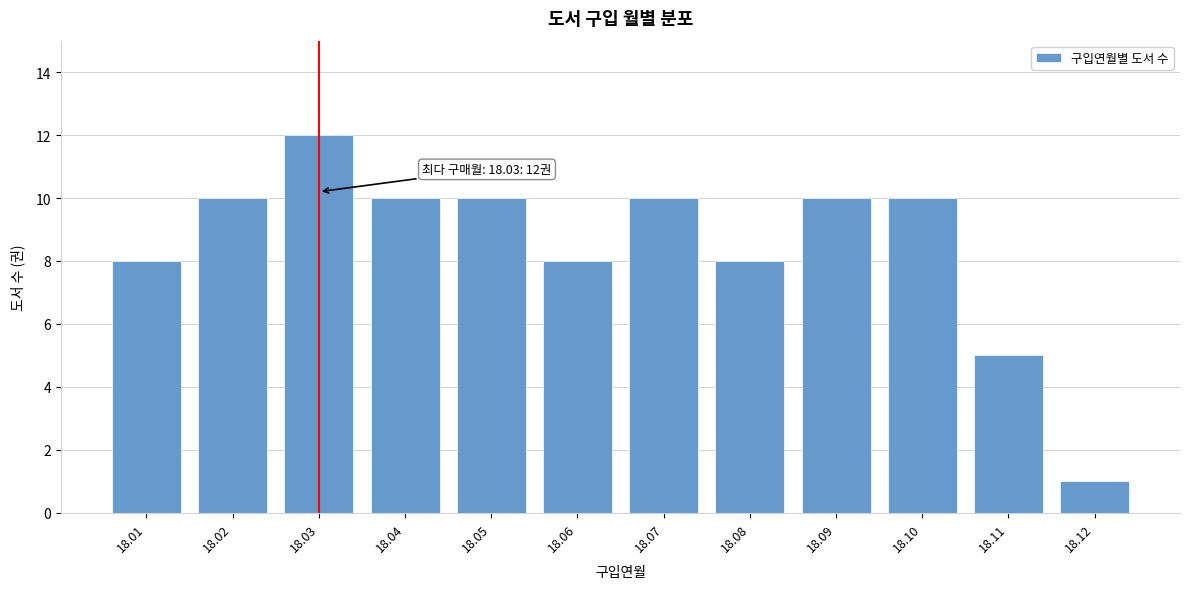

Reading left to right, transcribe all the data shown in this chart.

18.01=8	18.02=10	18.03=12	18.04=10	18.05=10	18.06=8	18.07=10	18.08=8	18.09=10	18.10=10	18.11=5	18.12=1